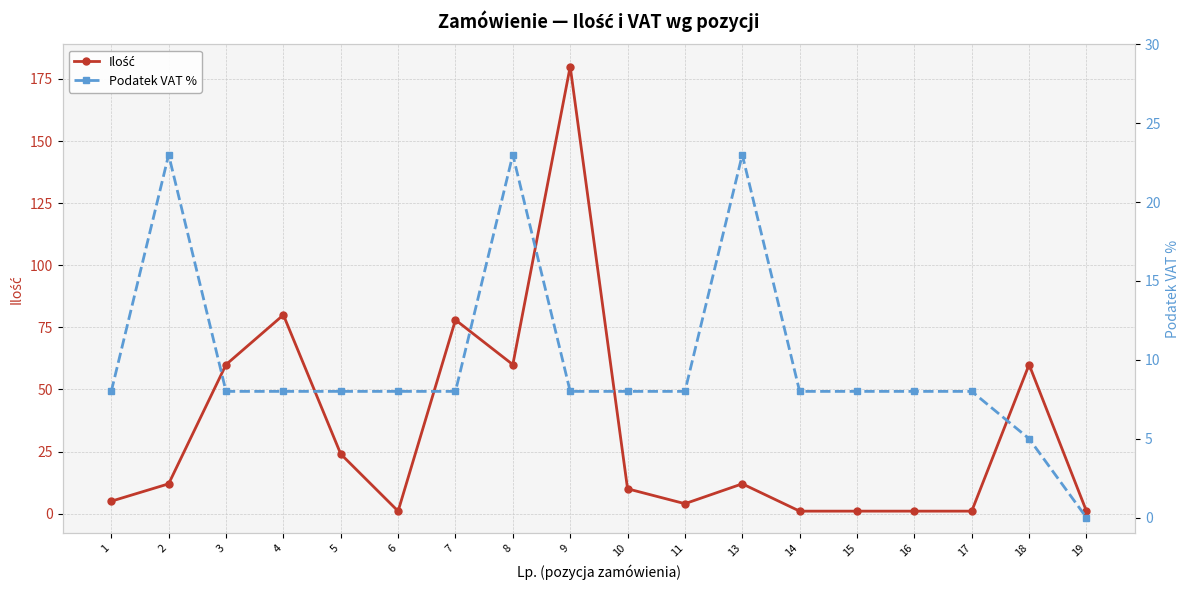

True or false: Ilość has more than 0 points higher than both neighbors.

True